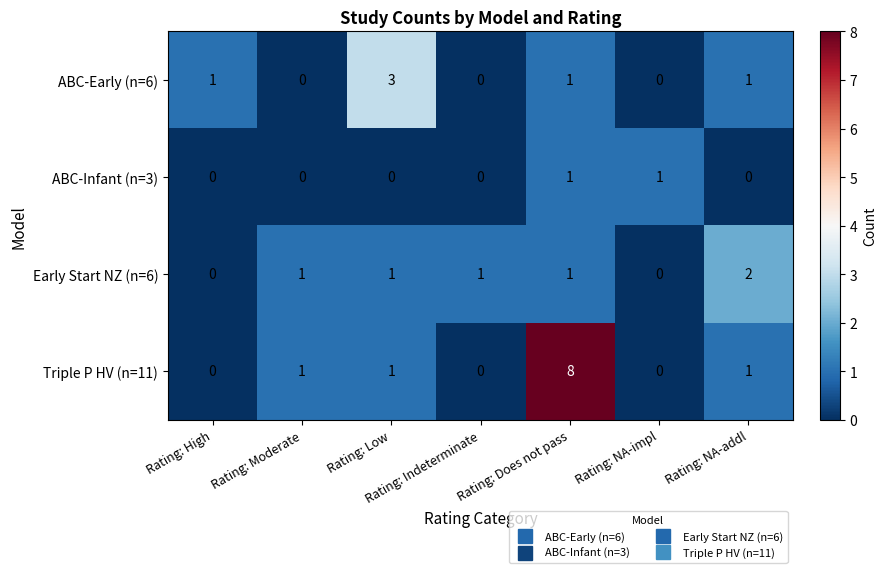

Count the number of data series in this chart.

4